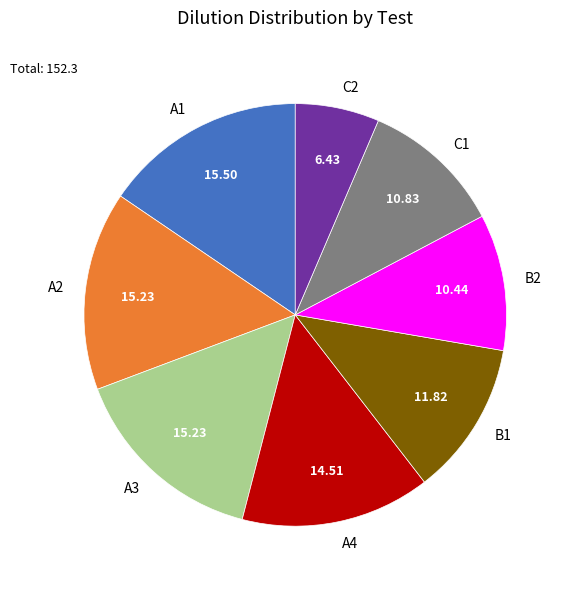

Does A1 represent more than half of the total?

No